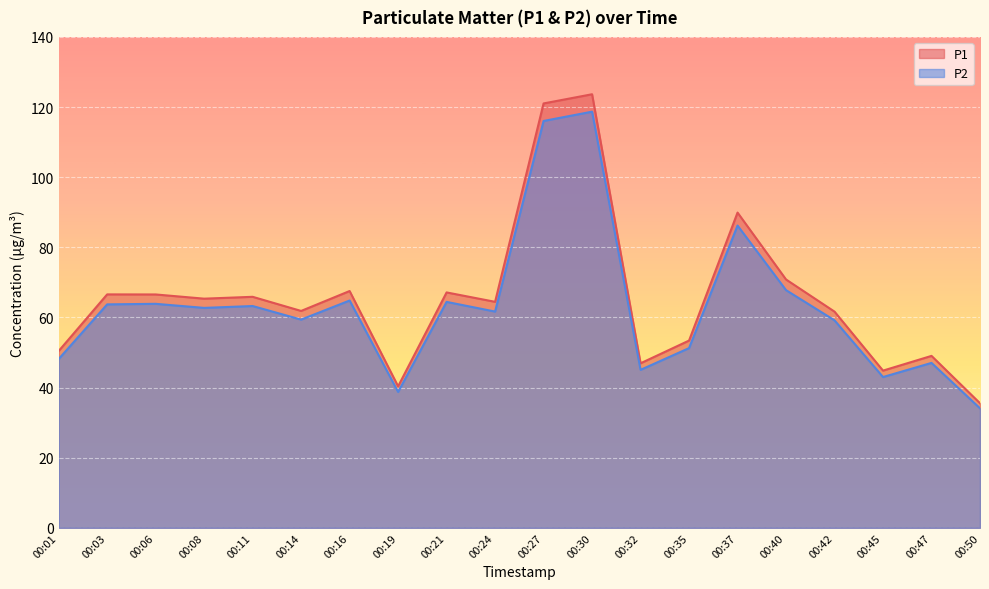

Where does the P1 series first go above 65?

00:03